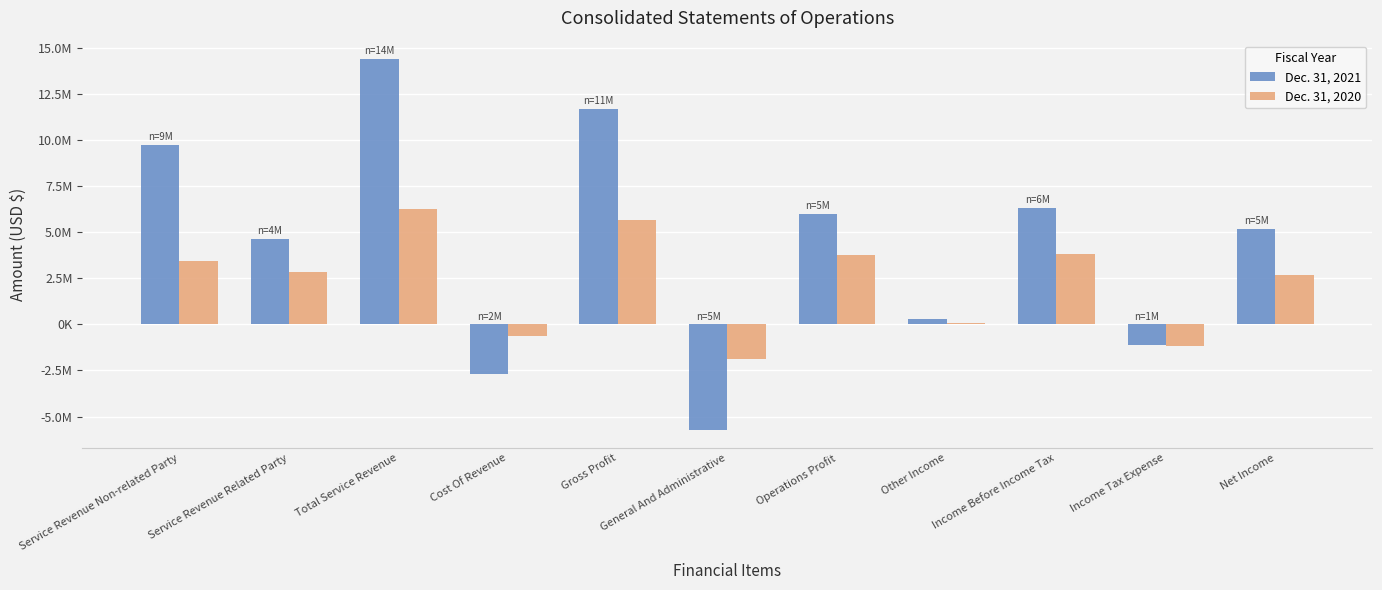

What are all the series names shown in the legend?

Dec. 31, 2021, Dec. 31, 2020